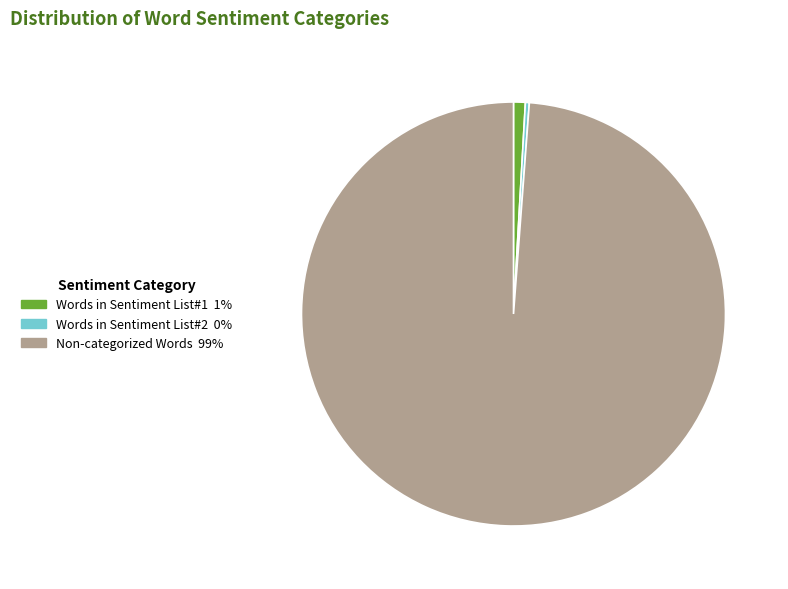

Does any single category account for the majority?

Yes